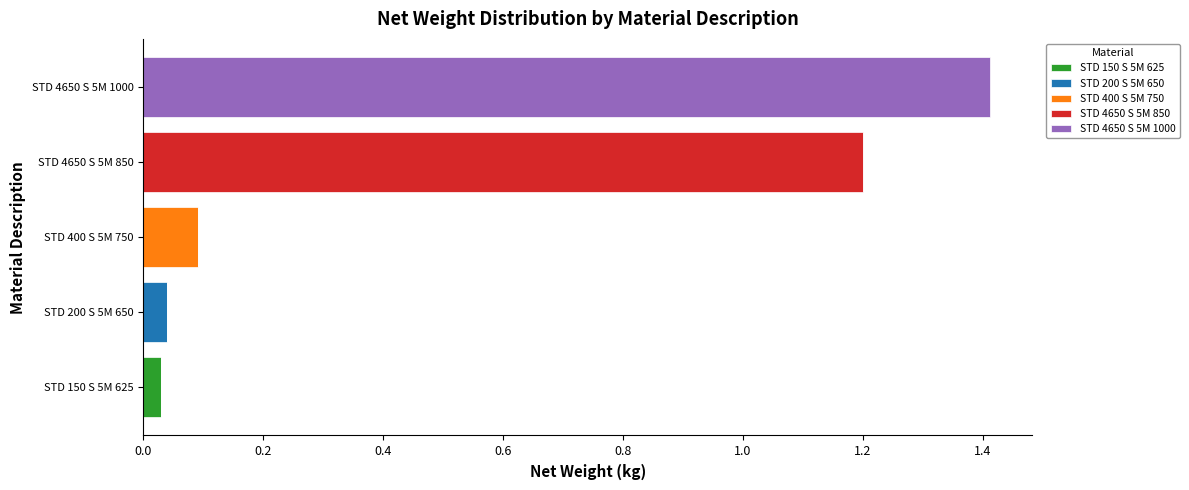

What is the total value across all series at STD 4650 S 5M 850?

1.2